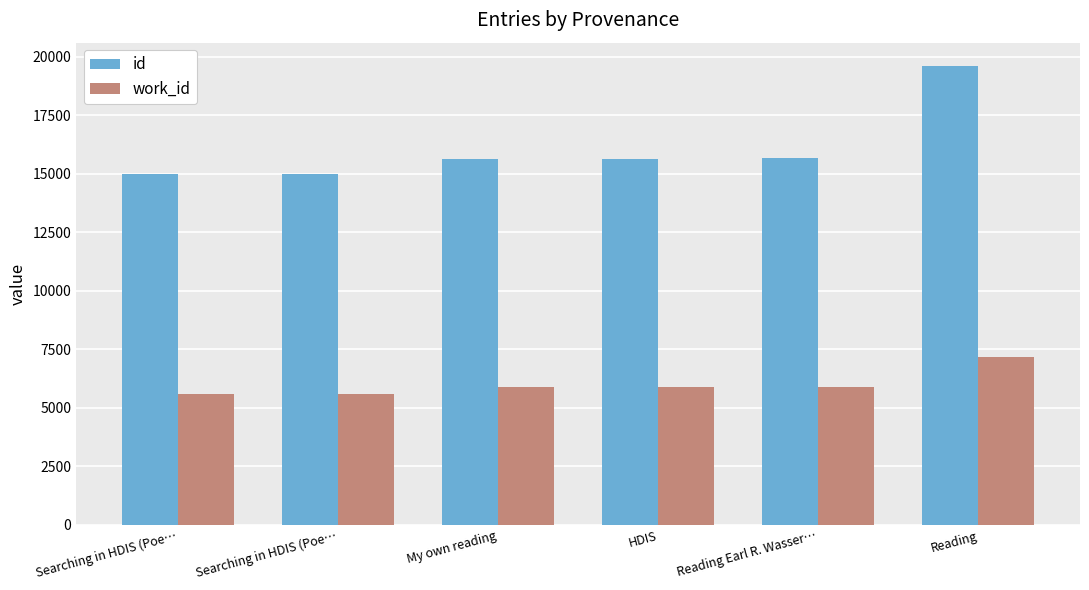

At how many categories does at least one series exceed 9406?

6